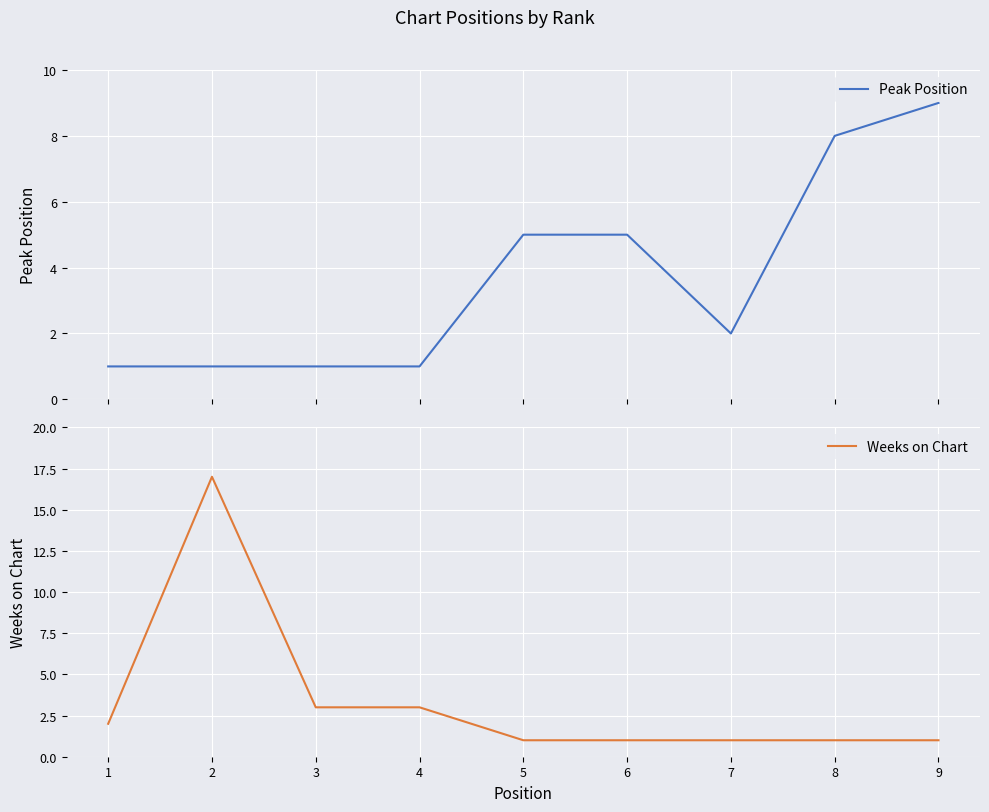

At which label does Peak Position reach its peak?

9